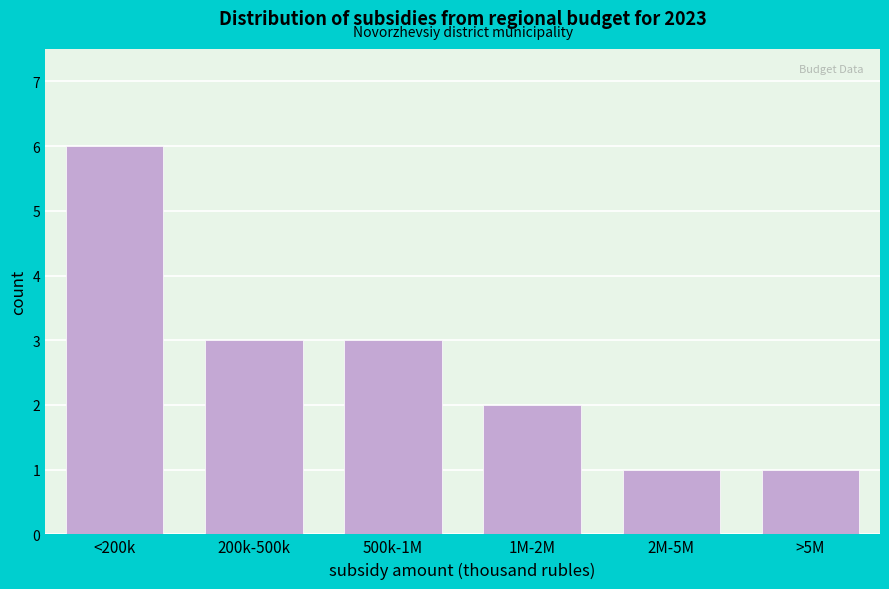

Reading left to right, list all the values displayed in this chart.

<200k=6	200k-500k=3	500k-1M=3	1M-2M=2	2M-5M=1	>5M=1